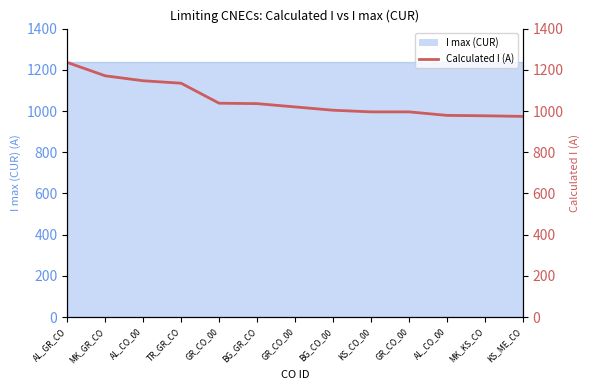

What is the minimum value shown in the chart?

974